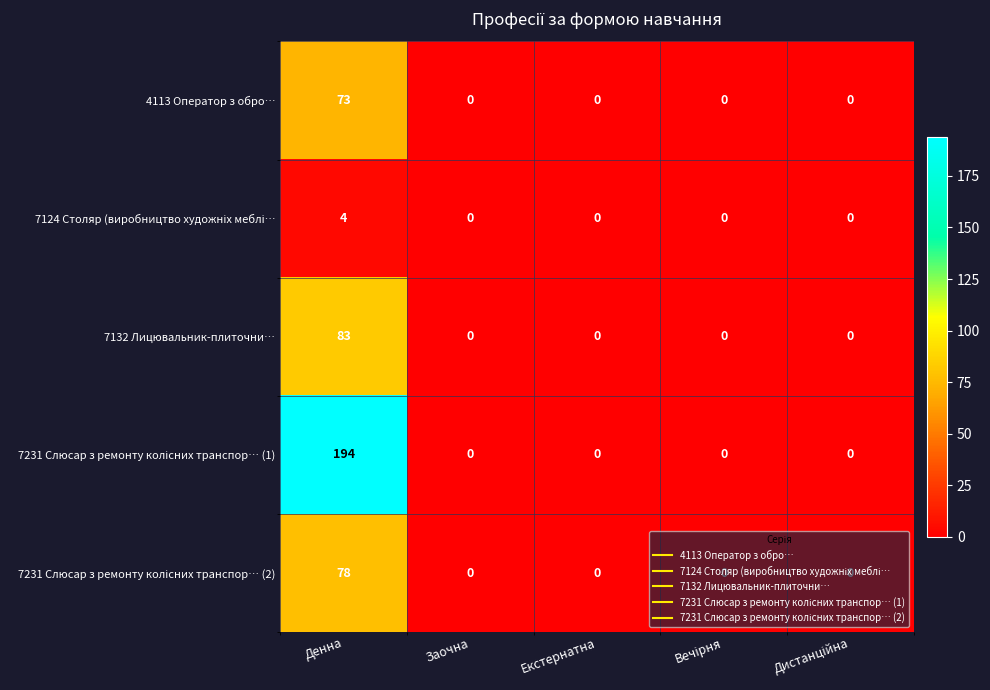

At which category is the sum across all series the highest?

Денна